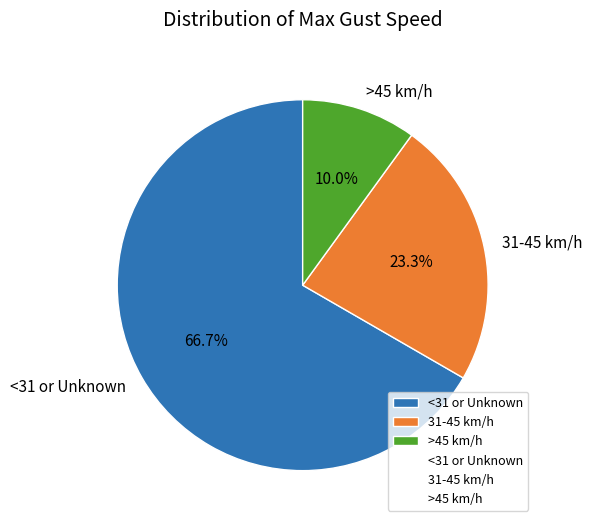

To the nearest percent, what is the difference between the largest and smallest slice percentages?

57%